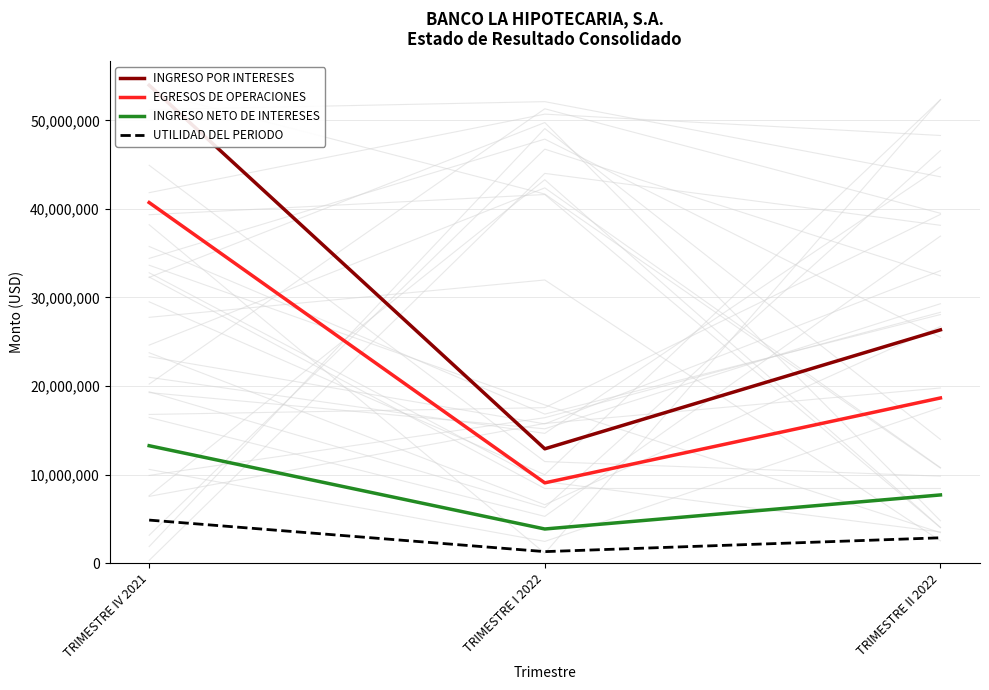

What is the label of the 1st point from the left?

TRIMESTRE IV 2021